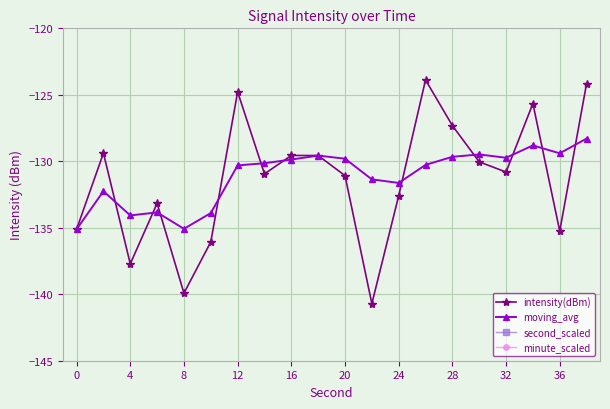

True or false: second_scaled has more than 2 interior local peaks.

False